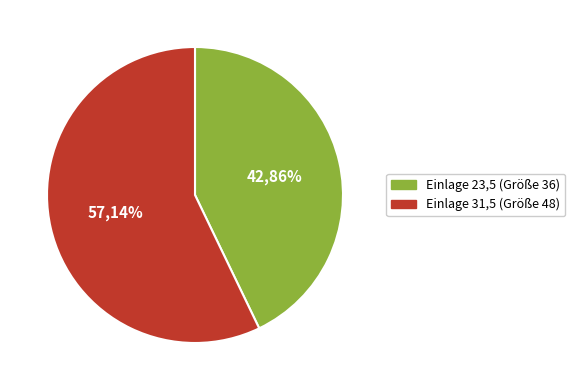

To the nearest percent, what percentage of the pie is 23,5?

43%